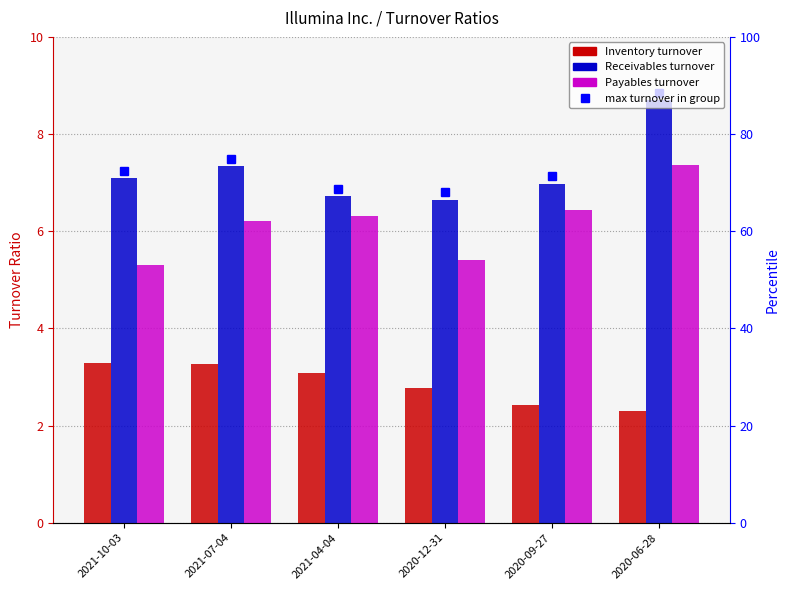

Which label corresponds to the largest value in the chart?

2020-06-28